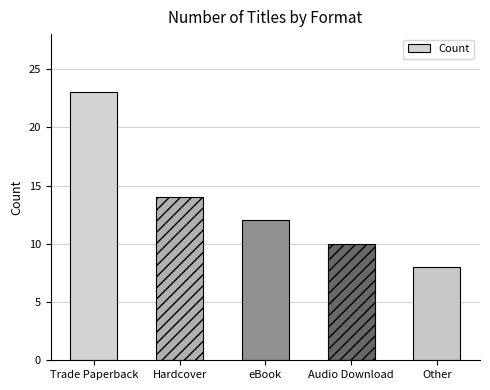

What is the change in value from eBook to Other?

-4